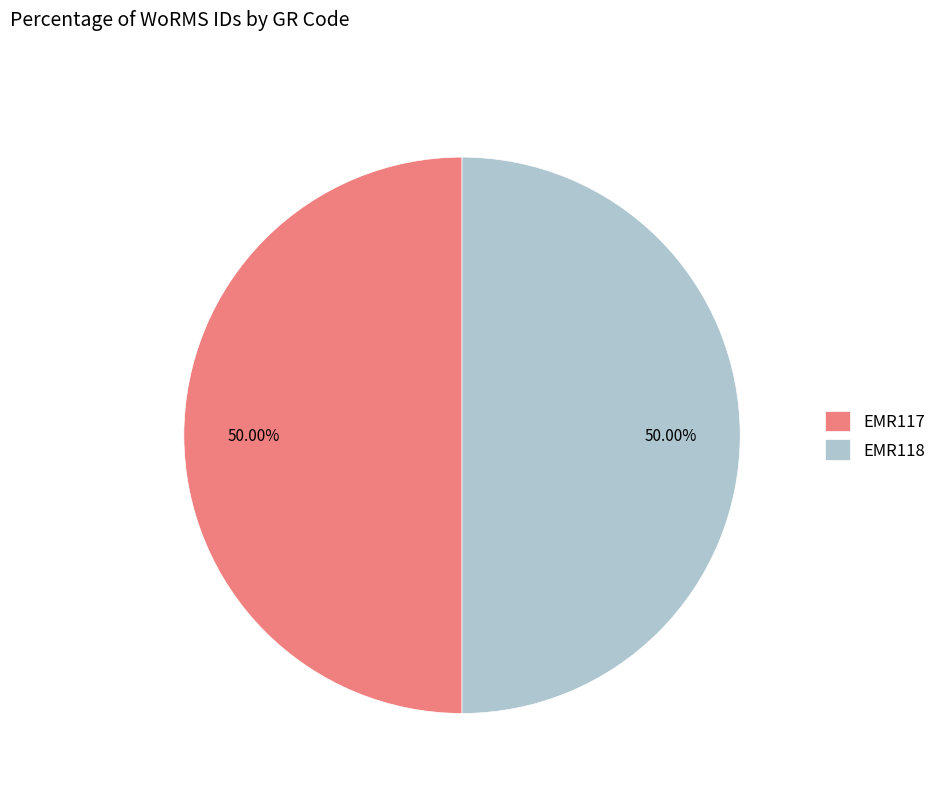

The EMR117 slice represents 50% of the pie. True or false?

True